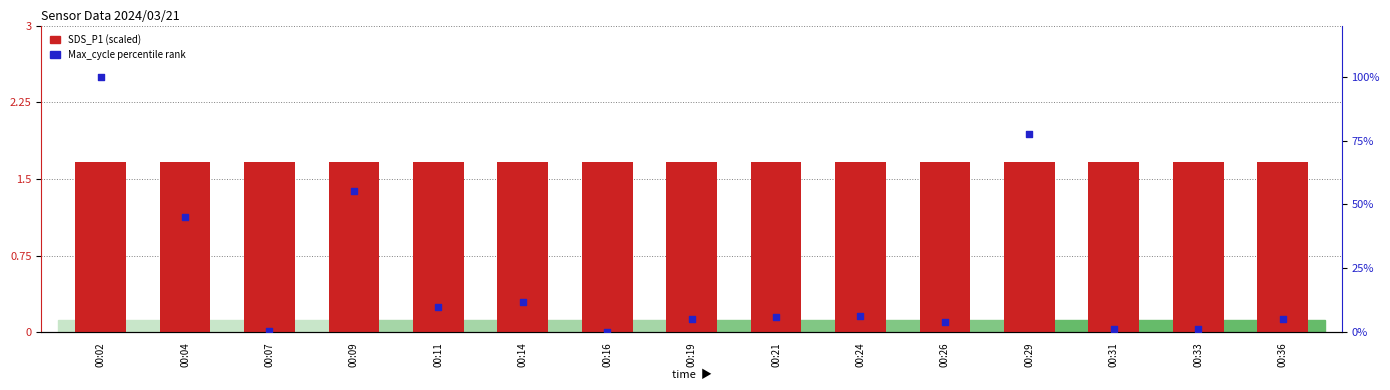

At which category is the sum across all series the highest?

00:02